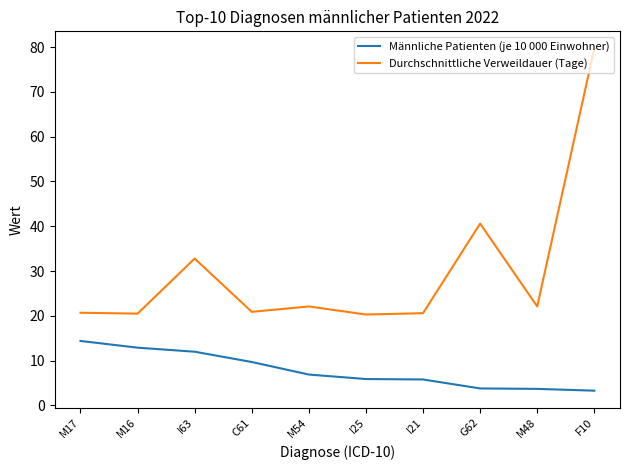

What is the sum of the Durchschnittliche Verweildauer (Tage) values at G62 and F10?

120.3